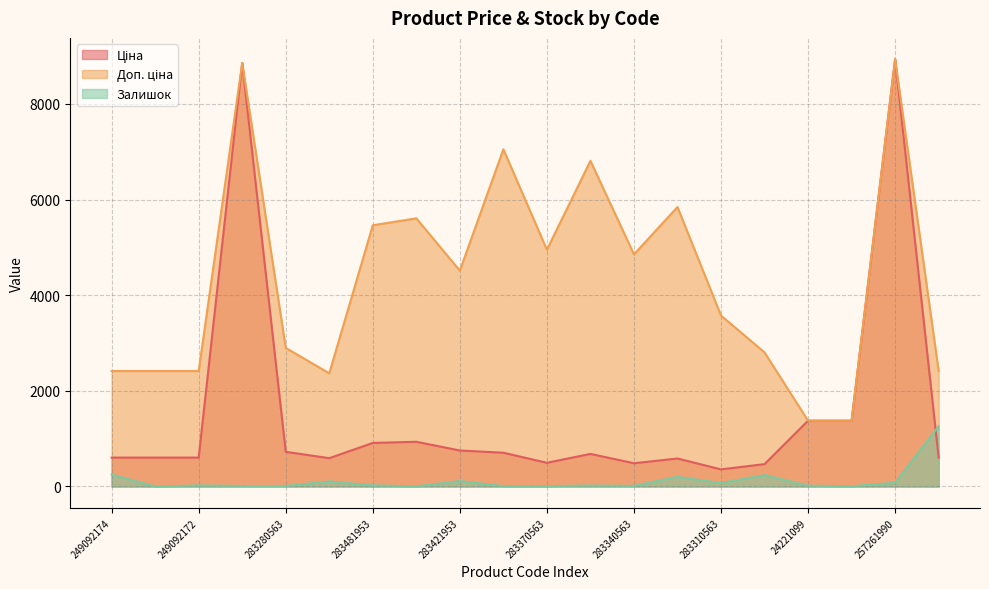

True or false: Ціна has more than 0 interior local peaks.

True